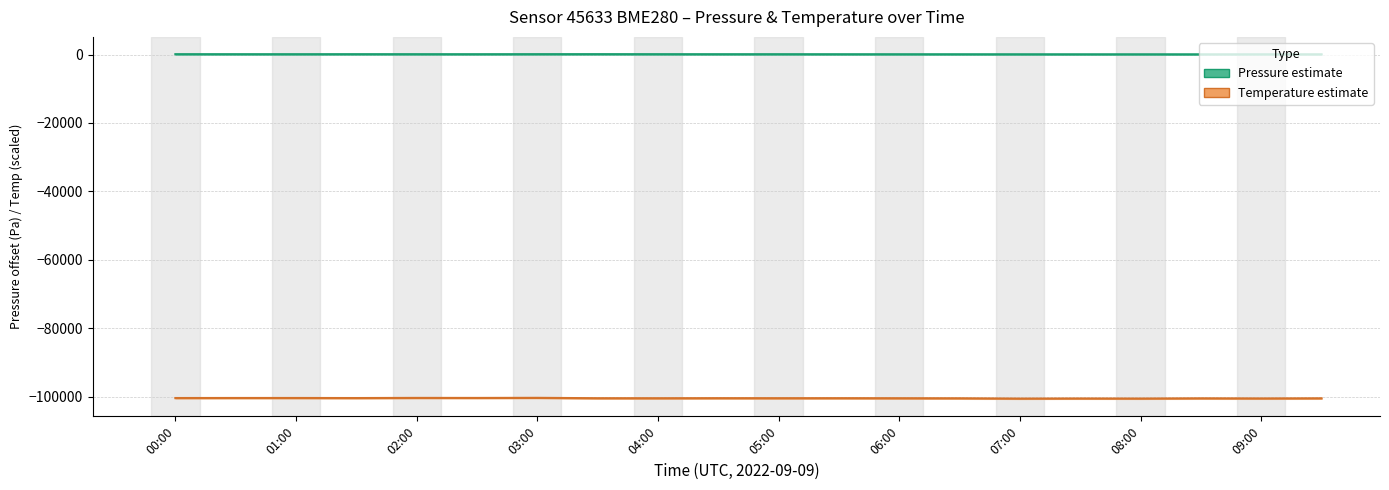

List the series in order of their peak value, lowest first.

Temperature (°C, scaled), Pressure (Pa – 100760)